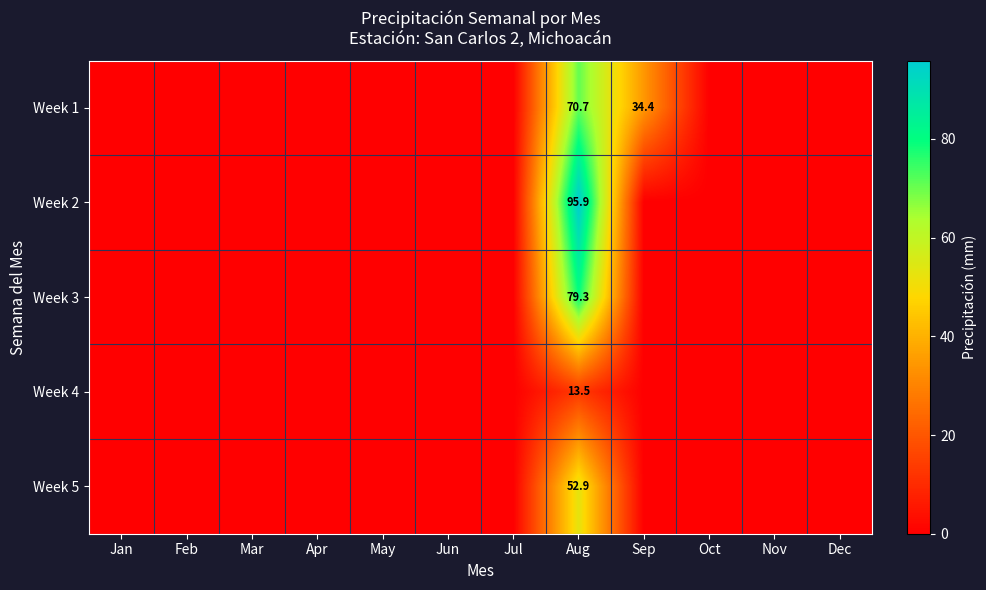

Which has a higher value, Sep or Jun?

Sep